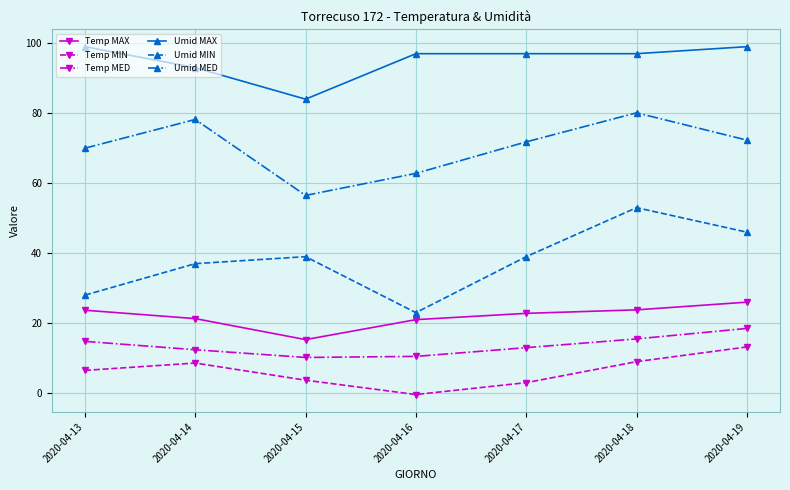

True or false: Temp MIN and Temp MED intersect in this chart.

False